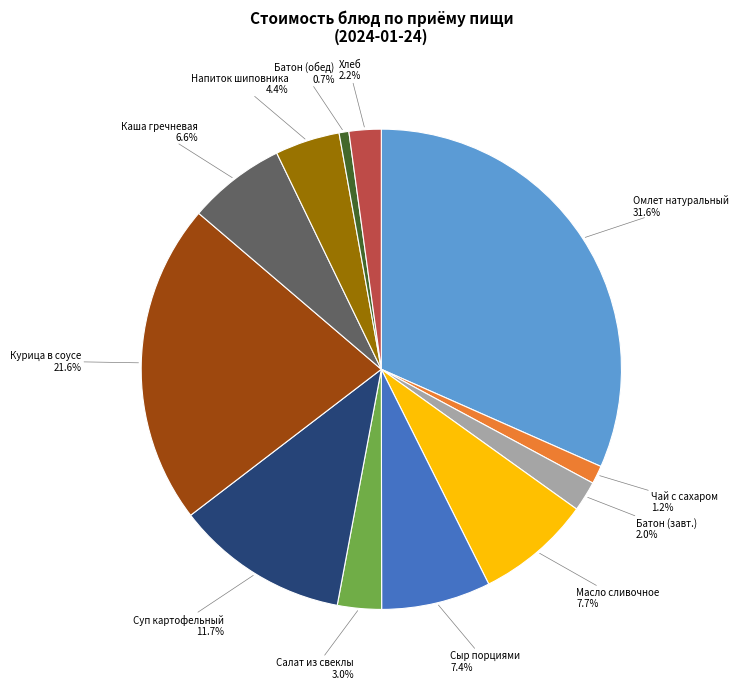

Does Чай с сахаром represent more than half of the total?

No